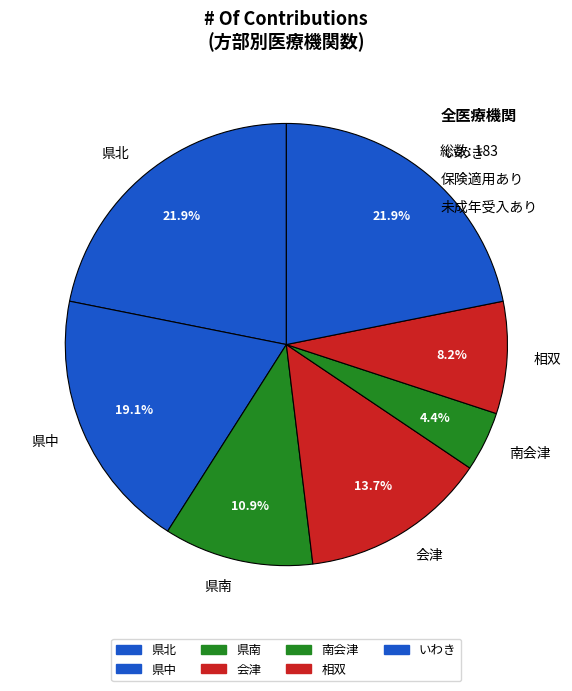

Which slice is the smallest?

南会津